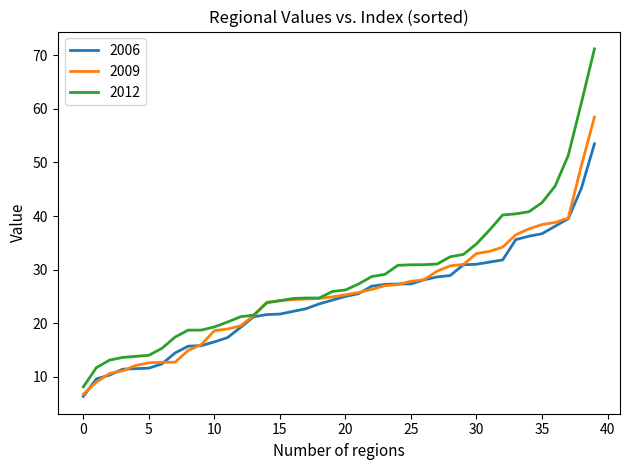

Which series has the widest spread of values?

2012